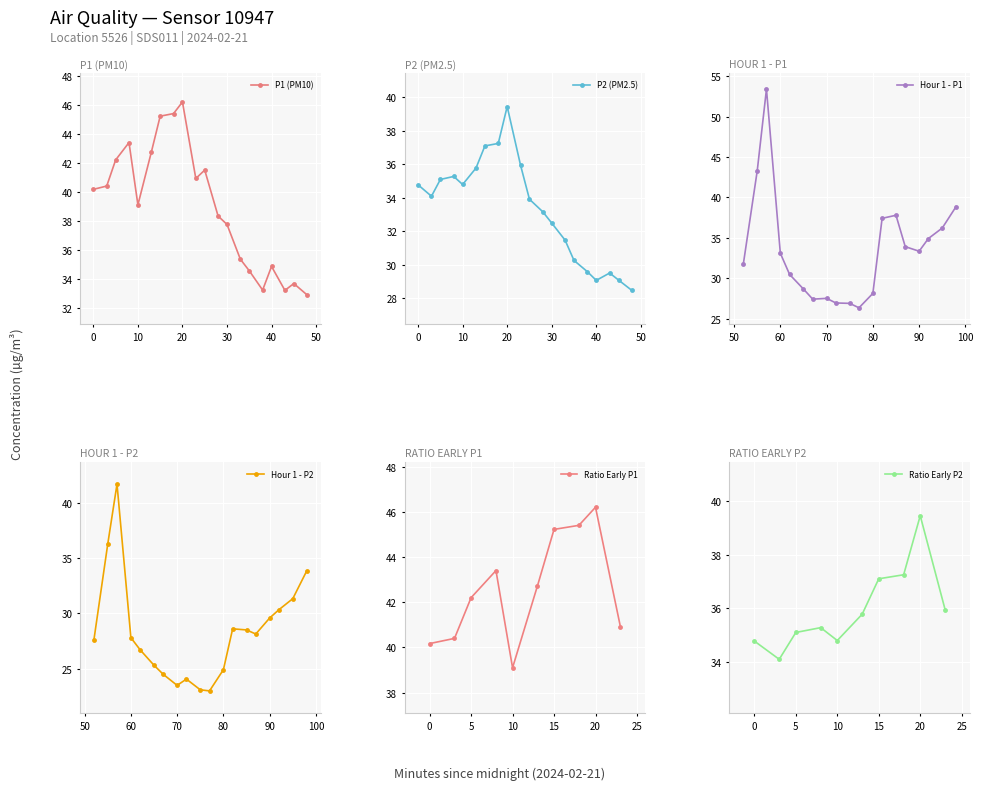

Is it true that Hour 1 - P1 equals 33.1 at 60?

True